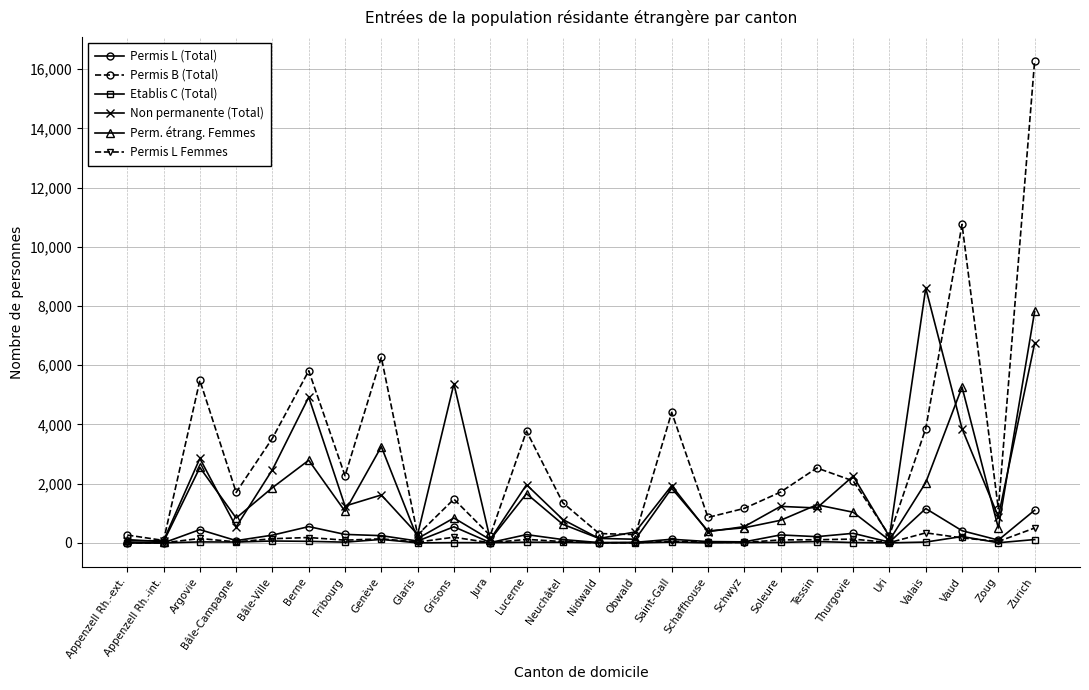

What is the sum of all Permis L (Total) values?

6694